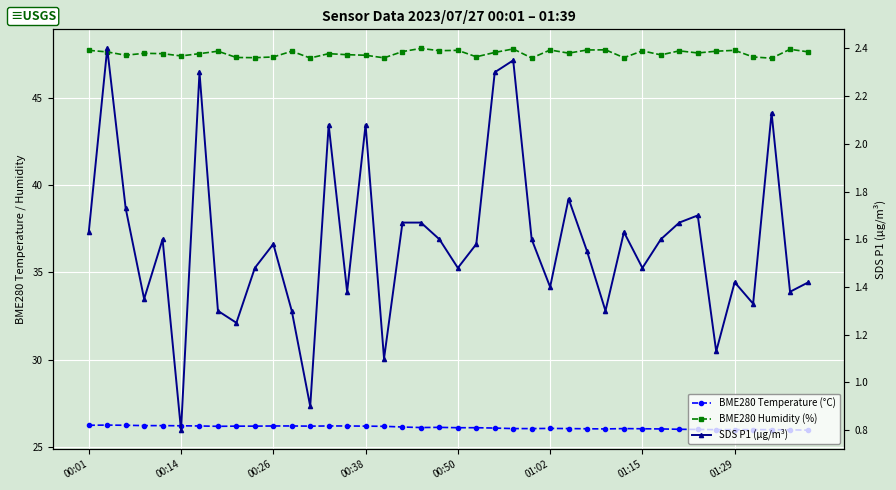

Does the chart display data point markers on the line(s)?

Yes